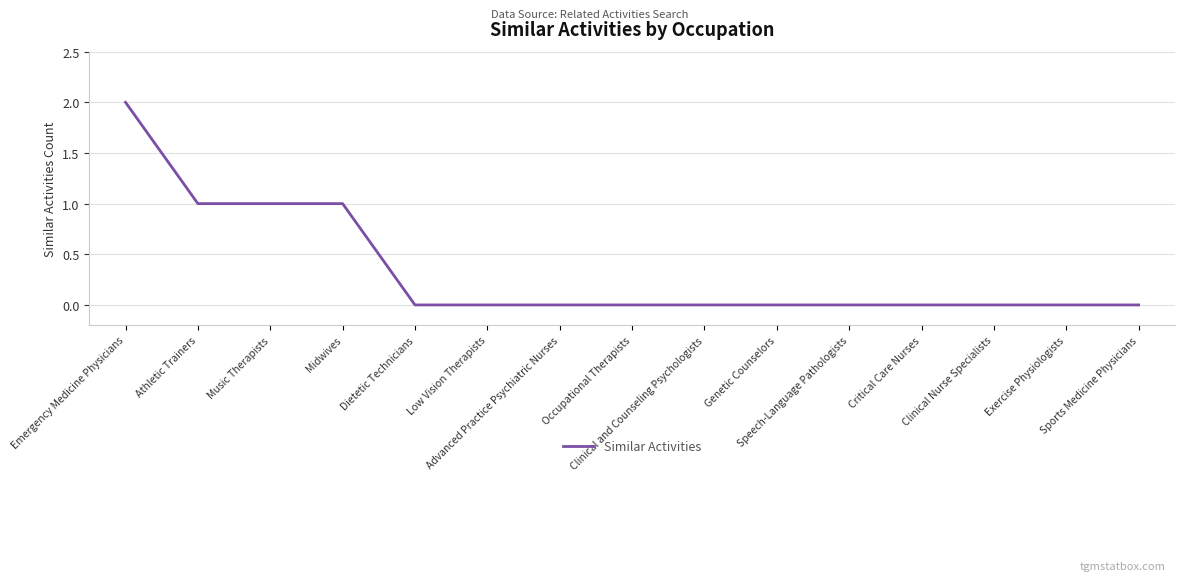

Which has a higher value, Midwives or Dietetic Technicians?

Midwives